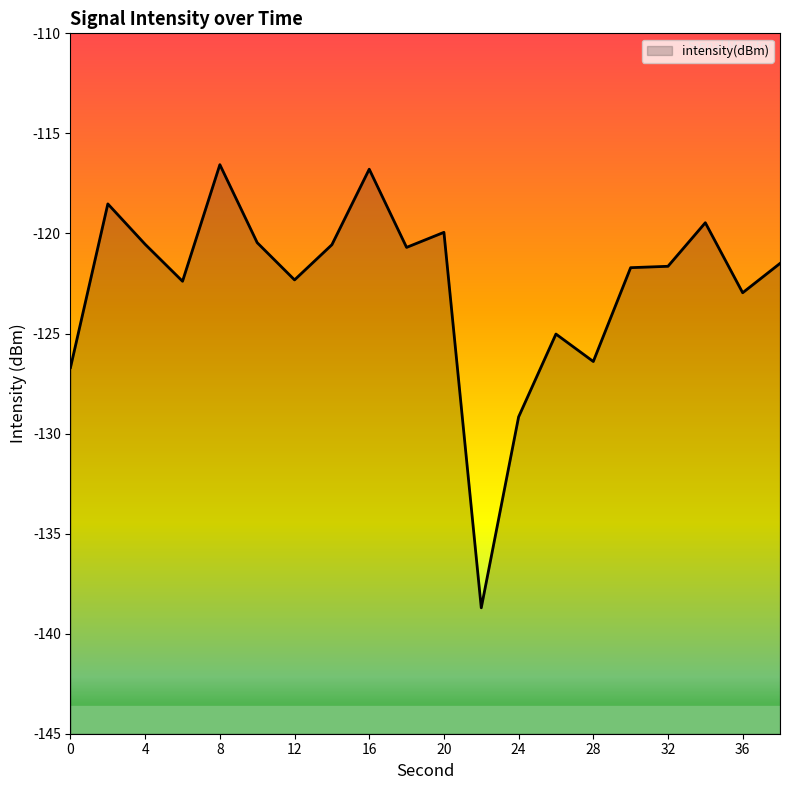

List the labels in order of value, smallest first.

22, 24, 0, 28, 26, 36, 6, 12, 30, 32, 38, 18, 14, 4, 10, 20, 34, 2, 16, 8